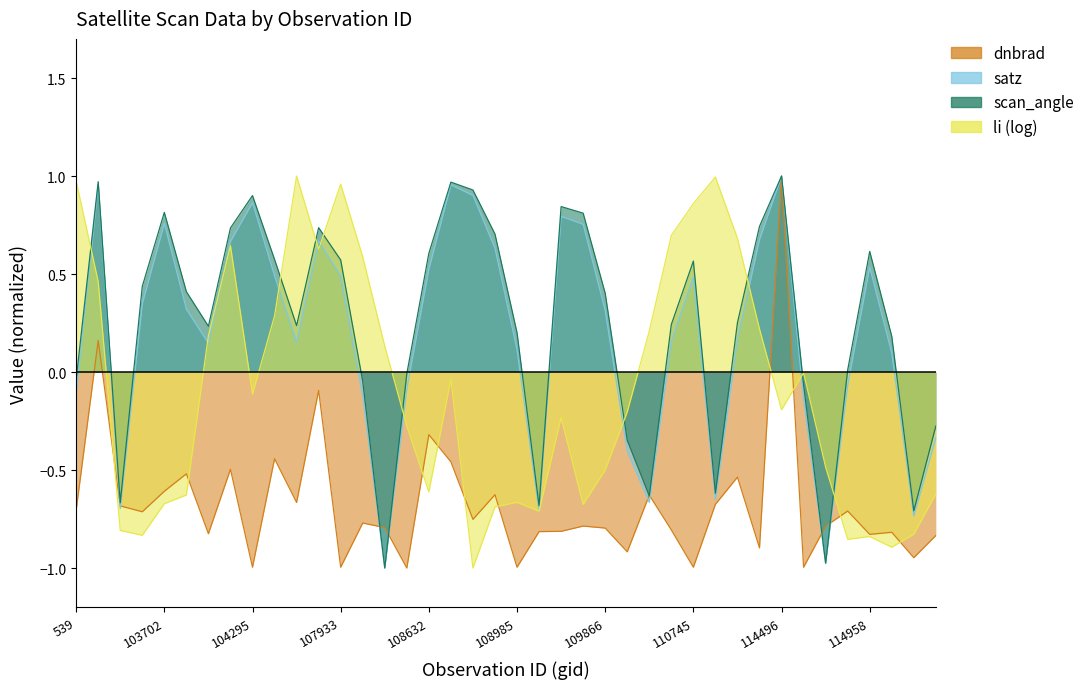

What is the difference between the maximum and minimum values in the satz series?

2.0